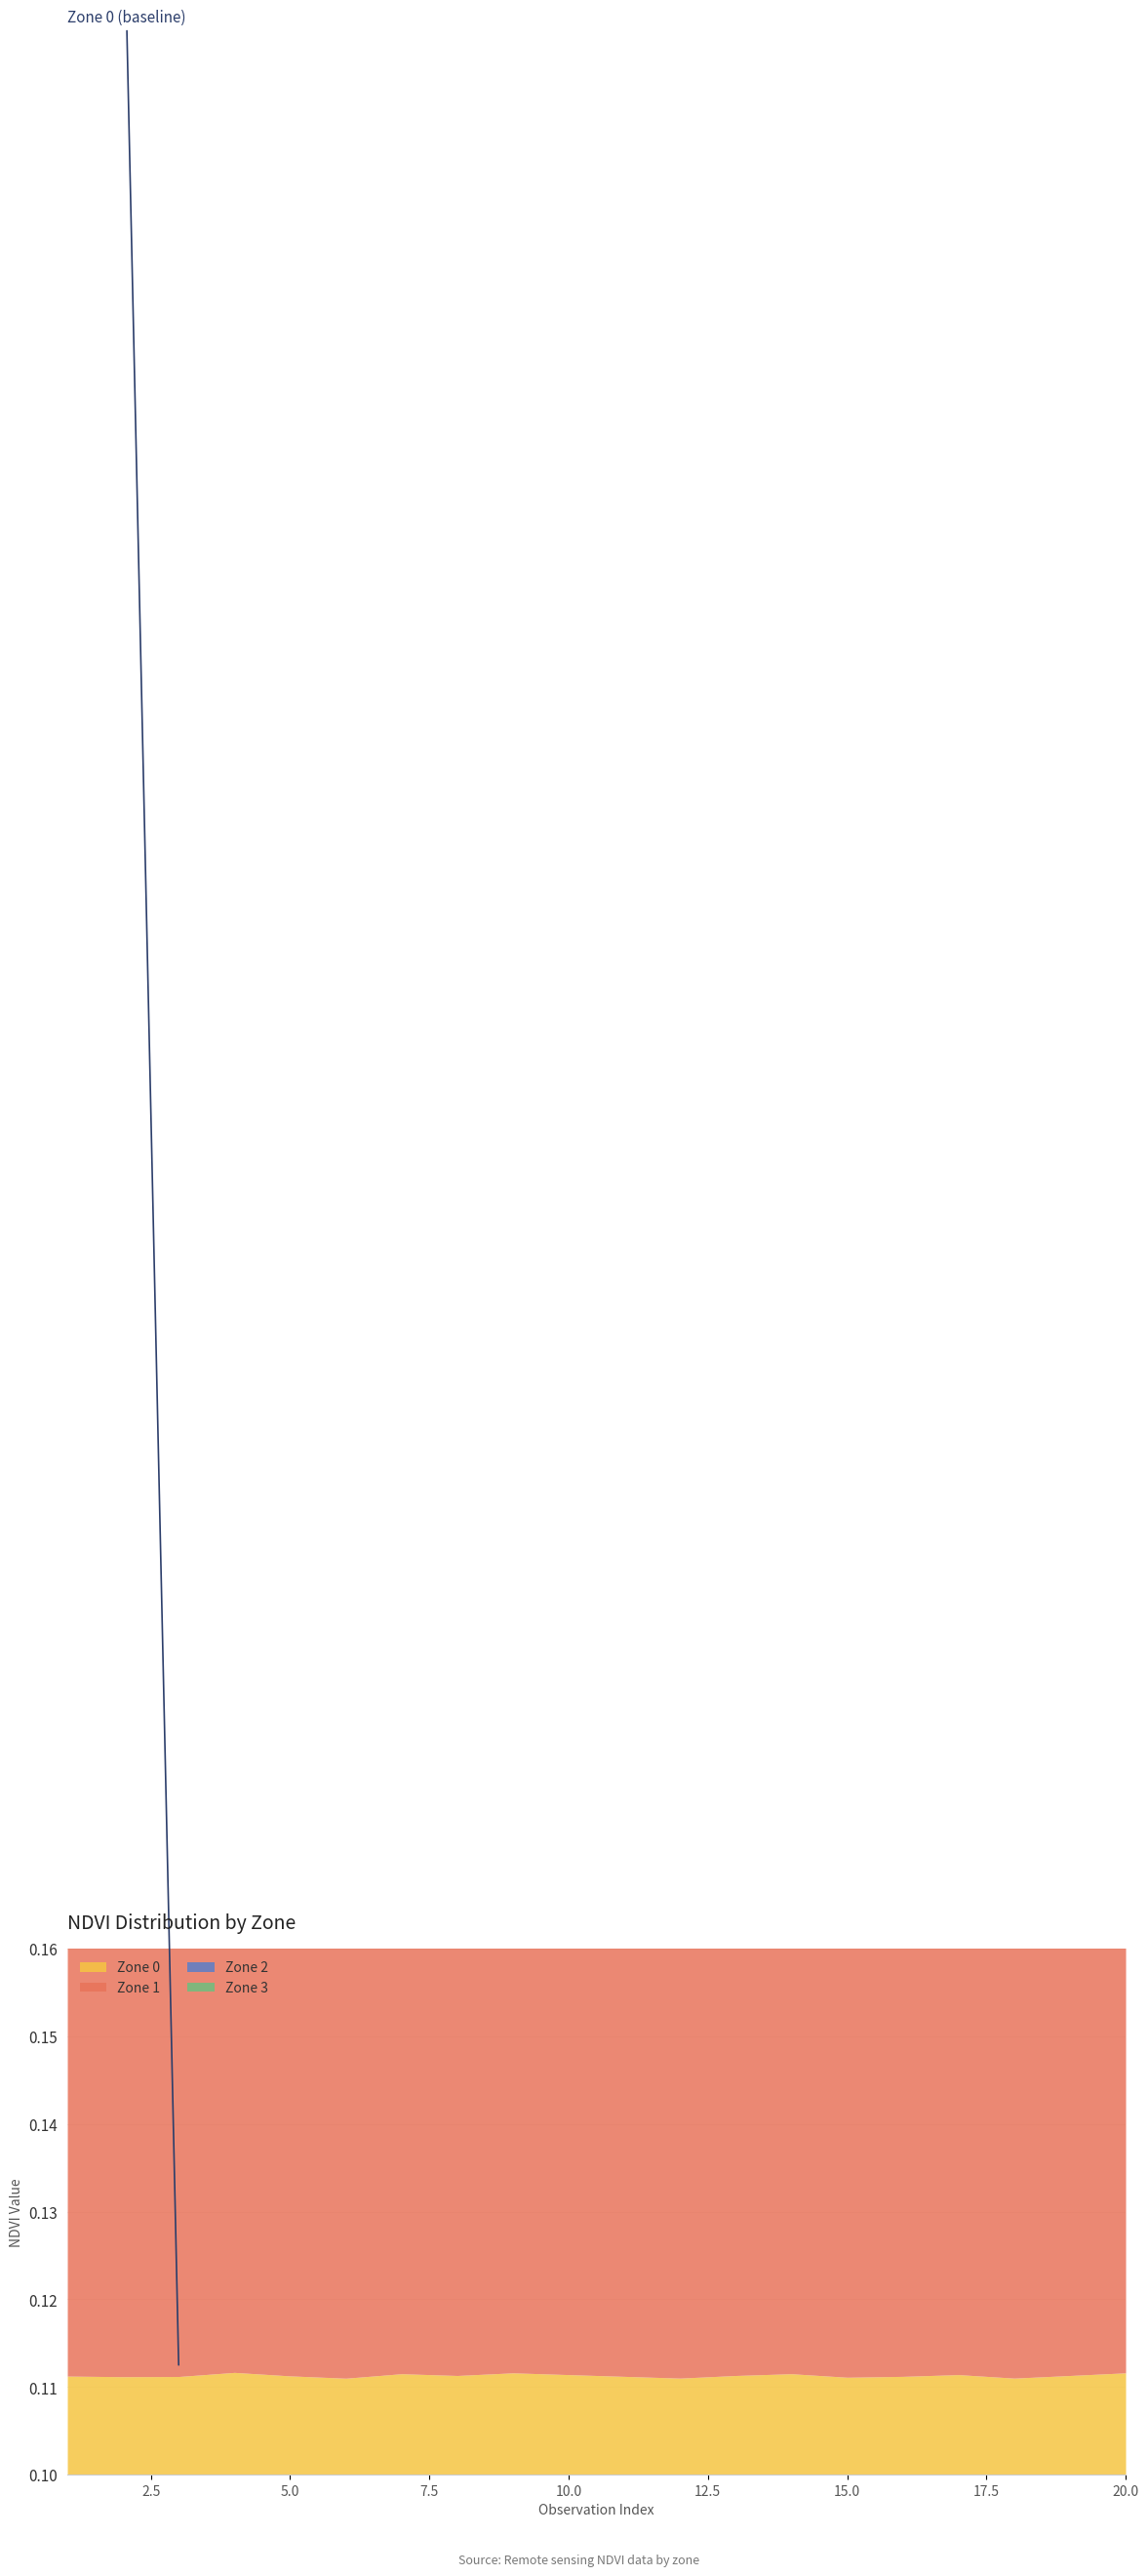

The value of Zone 0 at 20 is 0.1. True or false?

False